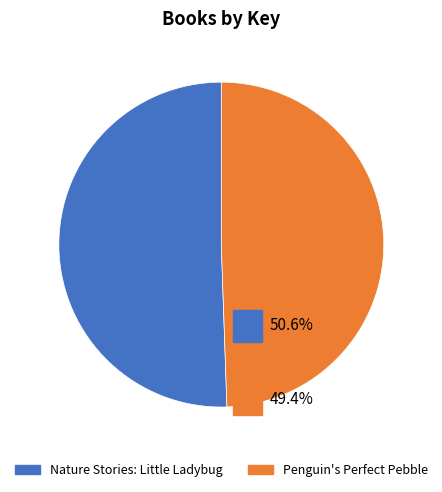

What is the smallest slice in the pie chart?

Penguin's Perfect Pebble